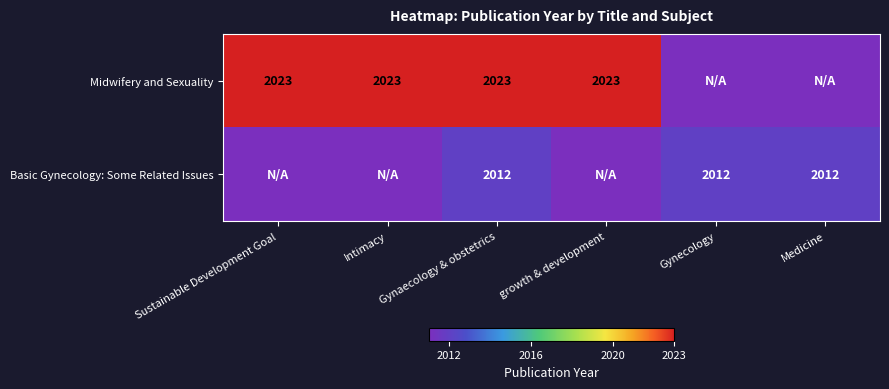

What is the total value across all series at Gynaecology & obstetrics?

4035